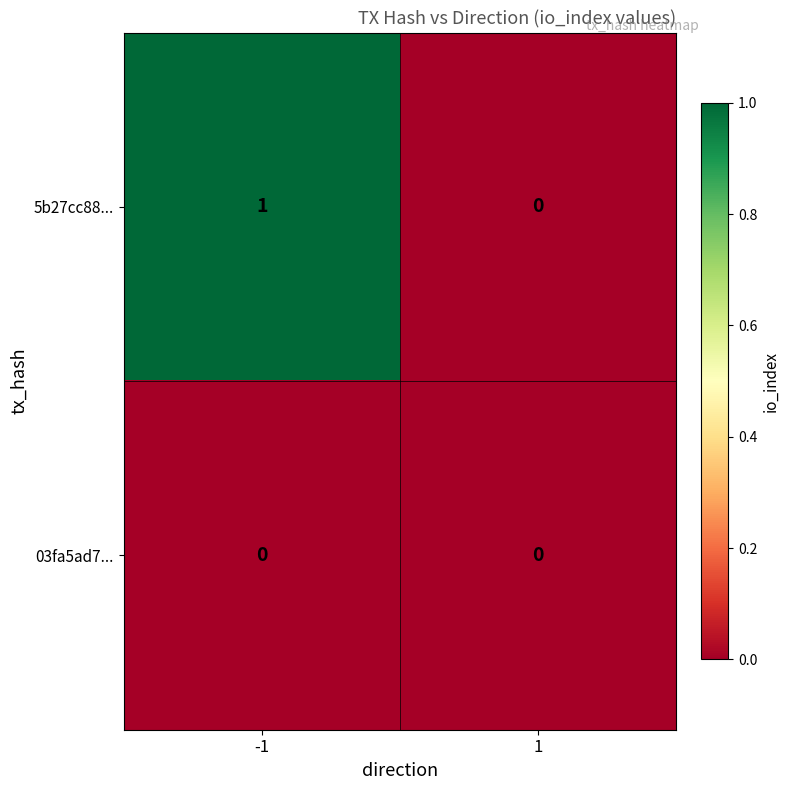

Rank the series by their average value, from lowest to highest.

03fa5ad7..., 5b27cc88...